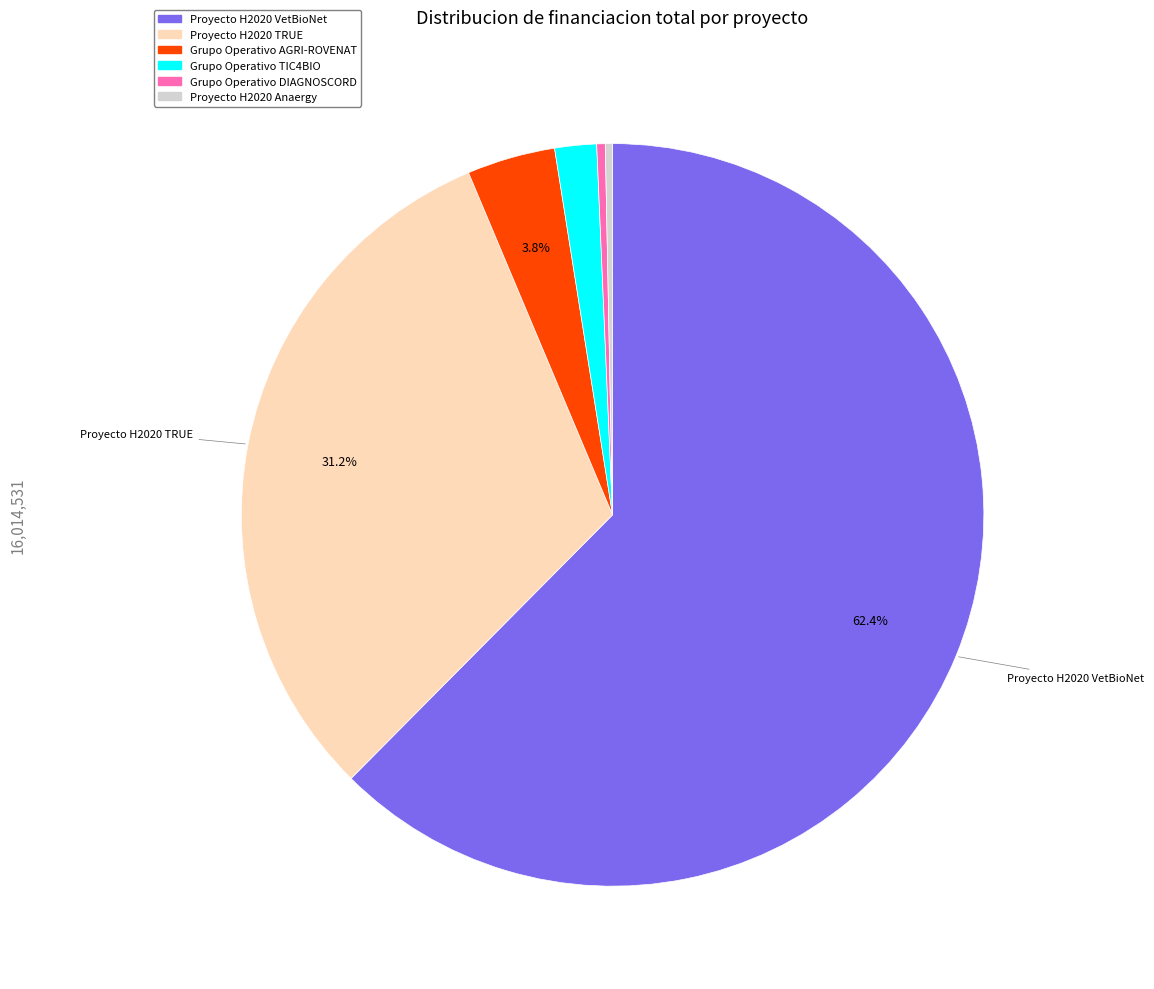

Which slice is the largest?

Proyecto H2020 VetBioNet